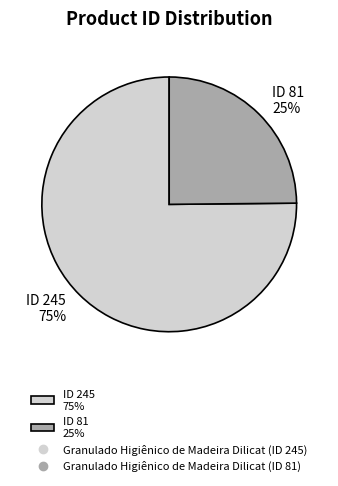

What percentage is the ID 81 25% slice, to the nearest percent?

25%